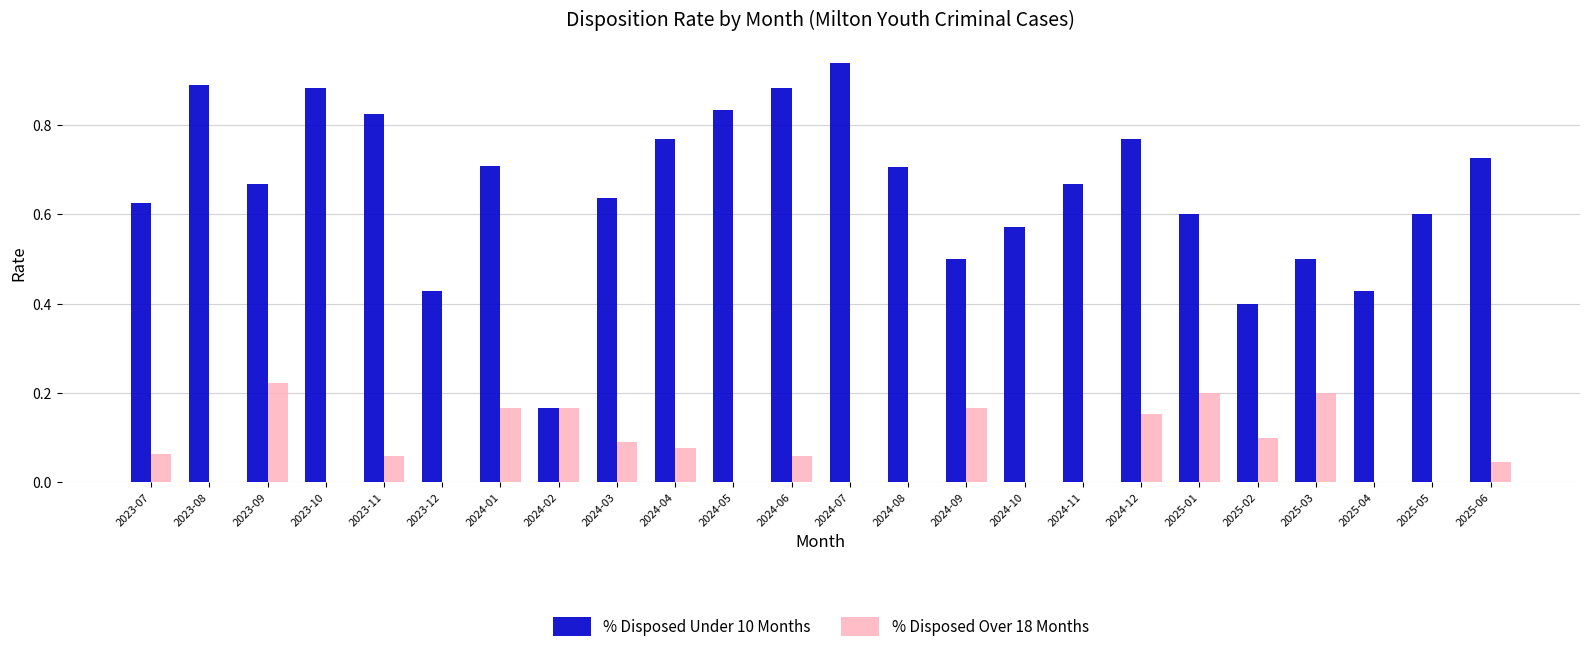

True or false: % Disposed Over 18 Months has a value of 0.3 at 2023-09.

False